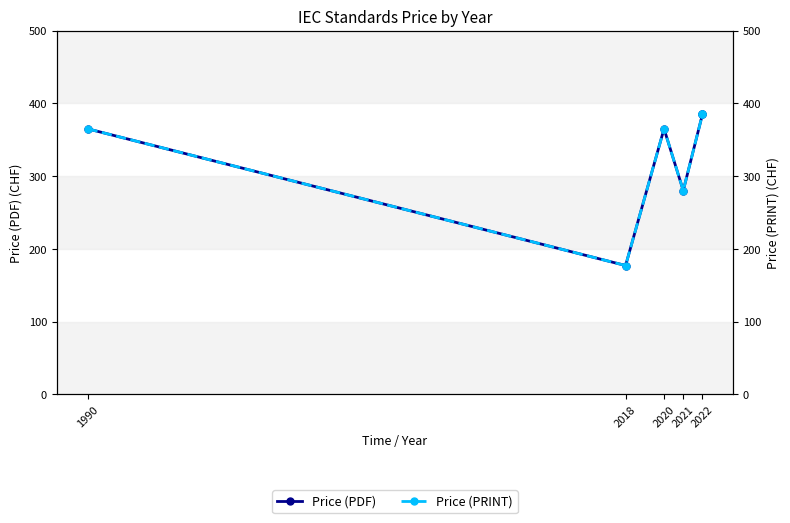

What is the average value of the Price (PDF) series?

326